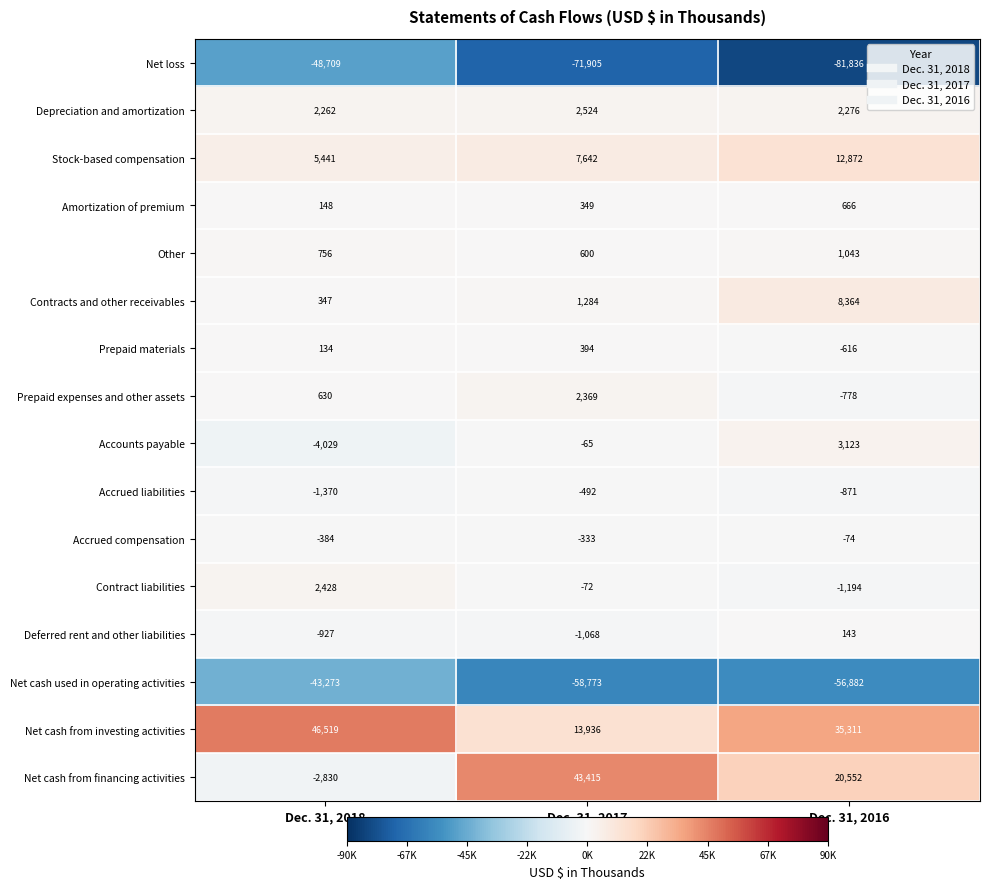

Which category has the lowest value in the Stock-based compensation series?

Dec. 31, 2018